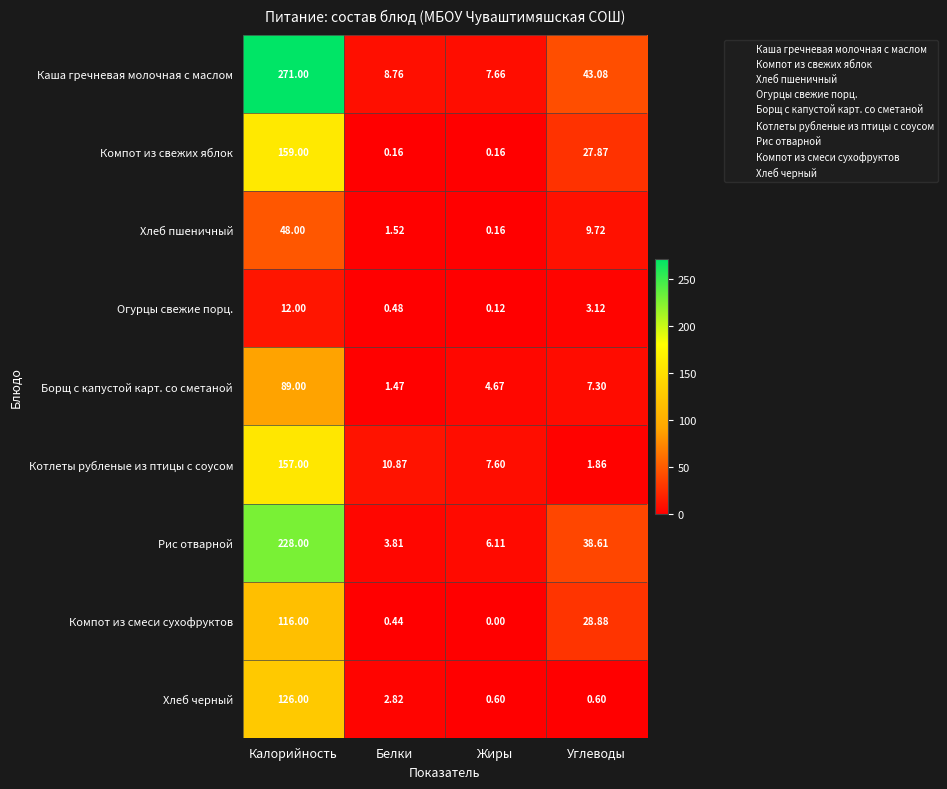

Which series changed the most between Белки and Углеводы?

Рис отварной